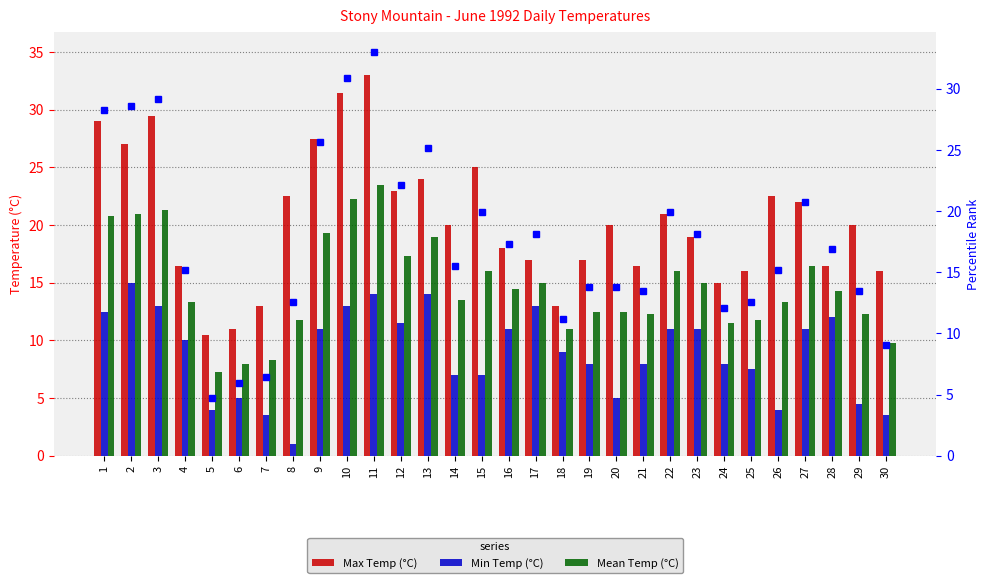

Rank the categories by Min Temp (°C) value from highest to lowest.

2, 11, 13, 3, 10, 17, 1, 28, 12, 9, 16, 22, 23, 27, 4, 18, 19, 21, 24, 25, 14, 15, 6, 20, 29, 5, 26, 7, 30, 8